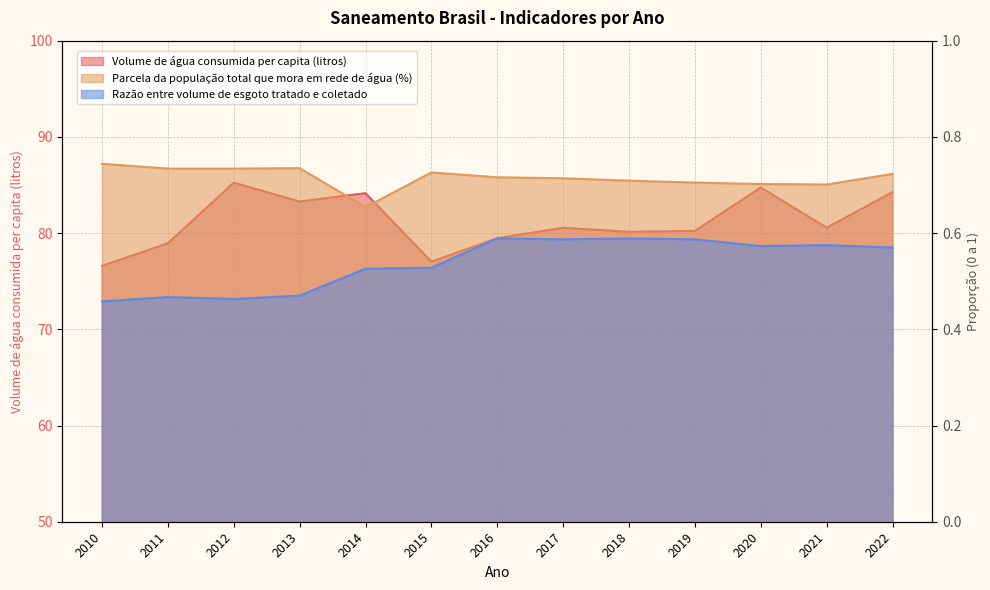

At which label does Parcela da população total que mora em rede de água (%) reach its peak?

2010